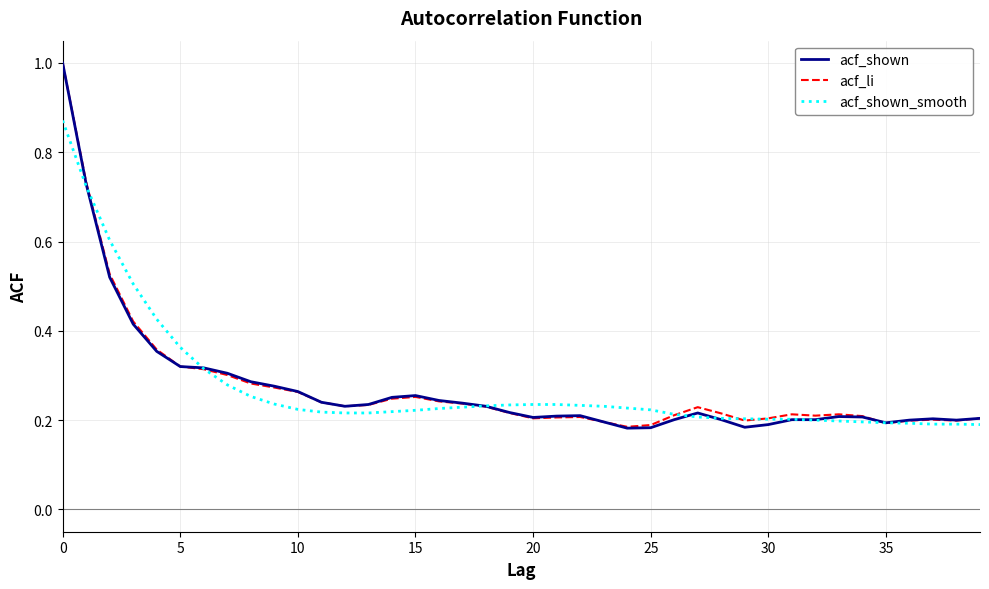

What is the average value of the acf_li series?

0.3